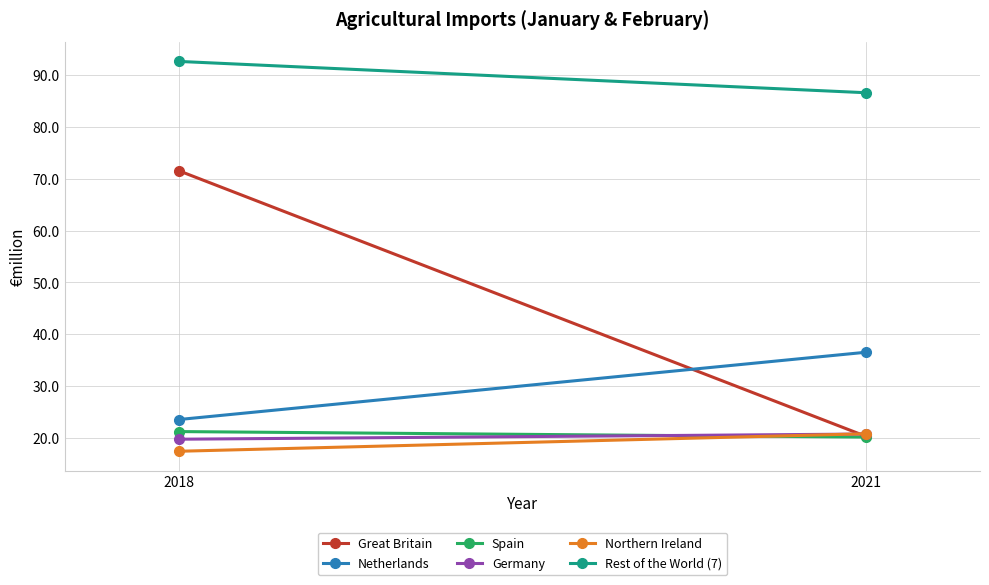

Reading left to right, extract all data points from this chart.

Great Britain: 2018=71.5	2021=20.3
Netherlands: 2018=23.5	2021=36.5
Spain: 2018=21.2	2021=20.2
Germany: 2018=19.7	2021=20.7
Northern Ireland: 2018=17.4	2021=20.8
Rest of the World (7): 2018=92.6	2021=86.6